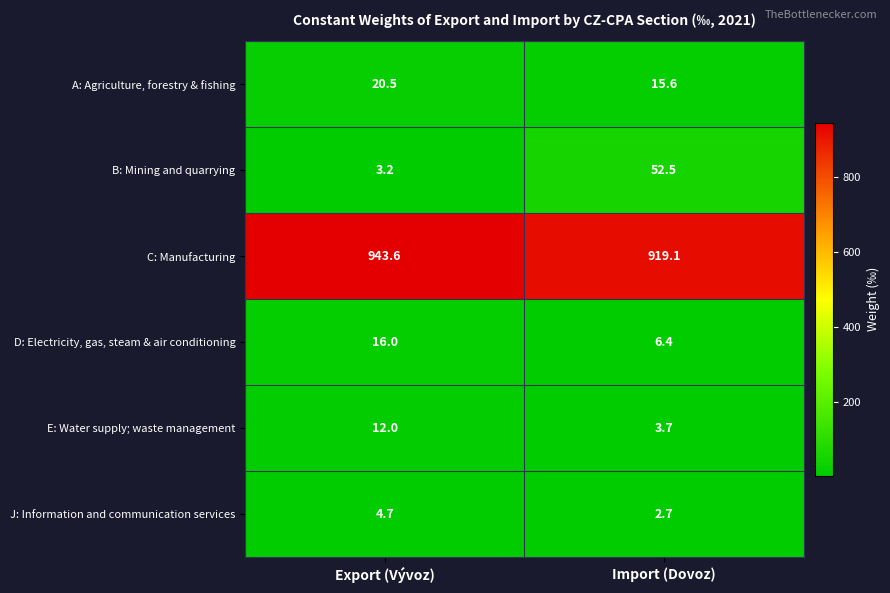

At which label is C: Manufacturing closest to 931?

Import (Dovoz)